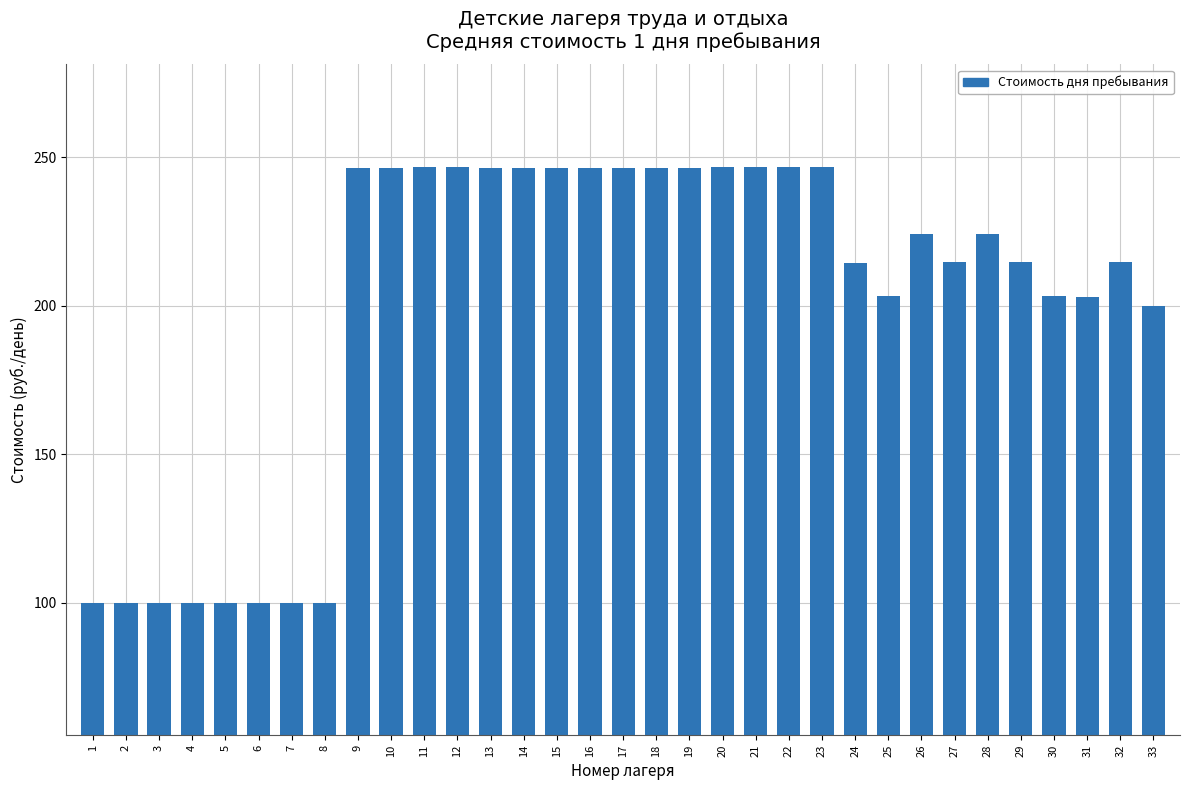

What is the value of the 27th bar from the left?

214.5